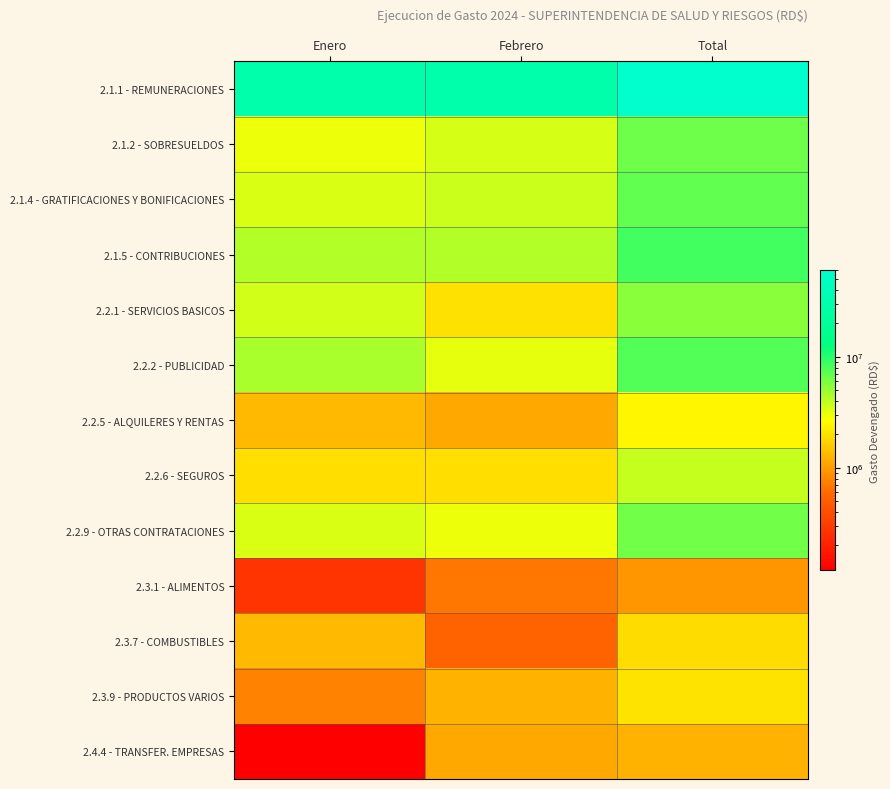

Which series has the largest total across all categories?

2.1.1 - REMUNERACIONES